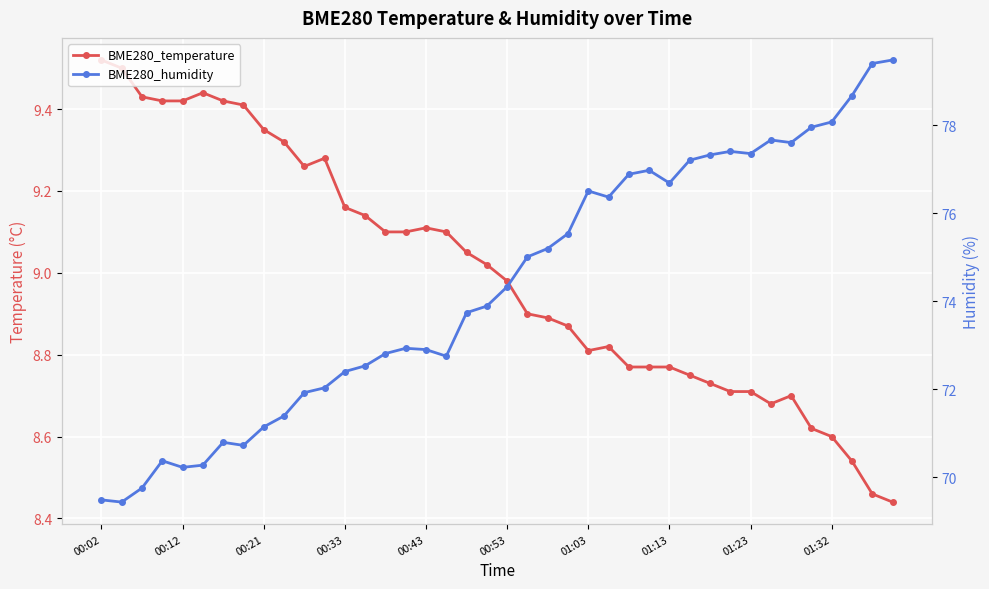

Between 01:23 and 01:32, which series saw the biggest shift?

BME280_humidity